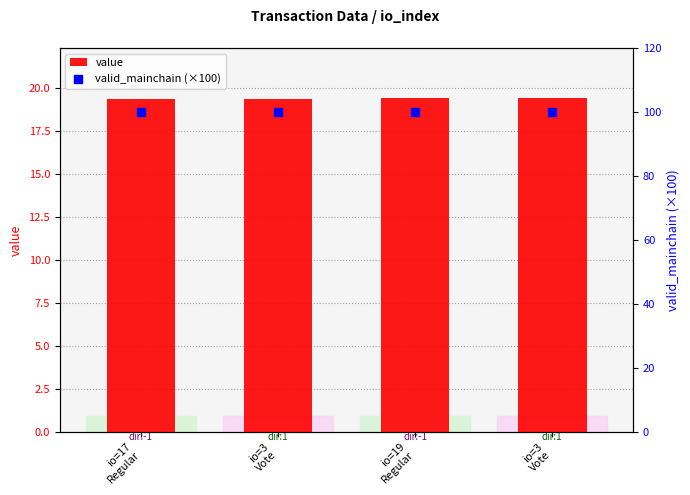

Is the value of valid_mainchain (×100) at io=17
Regular greater than the value of value at io=19
Regular?

Yes